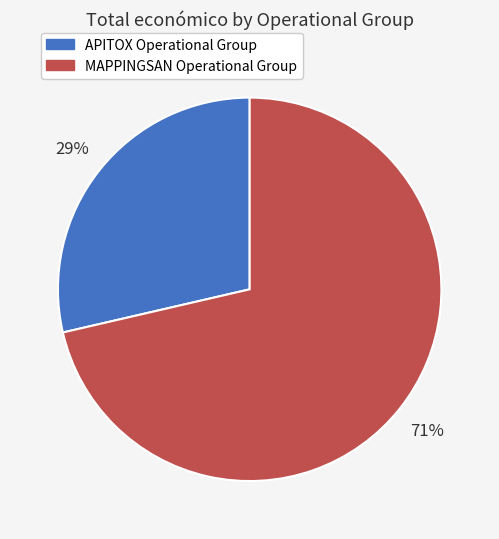

To the nearest percent, what is the combined percentage of MAPPINGSAN Operational Group and APITOX Operational Group?

100%